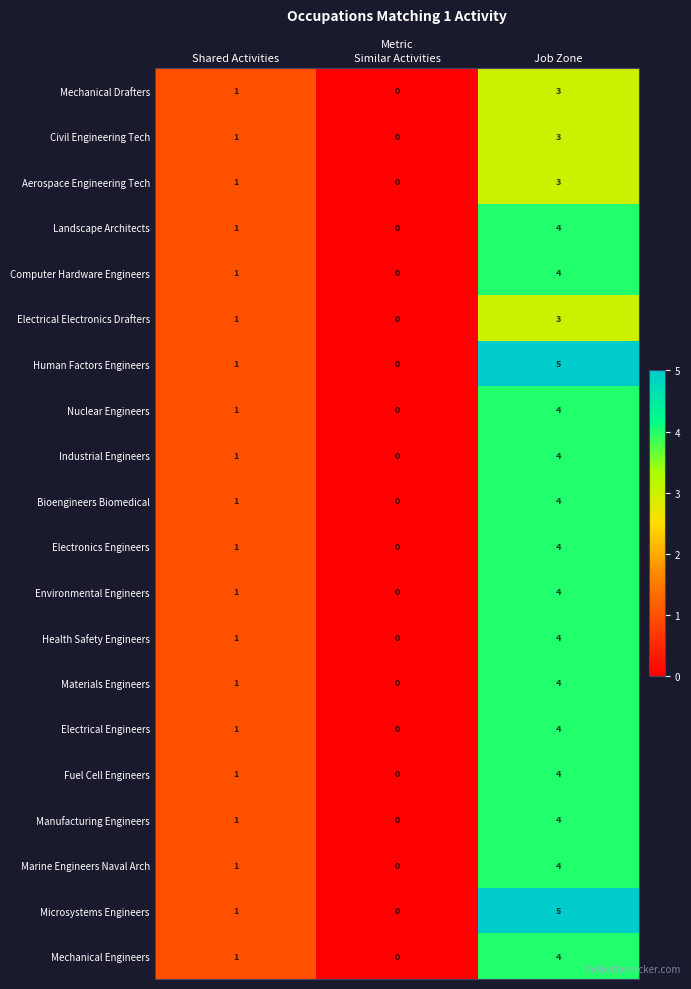

Is it true that Nuclear Engineers equals 1 at Job Zone?

False